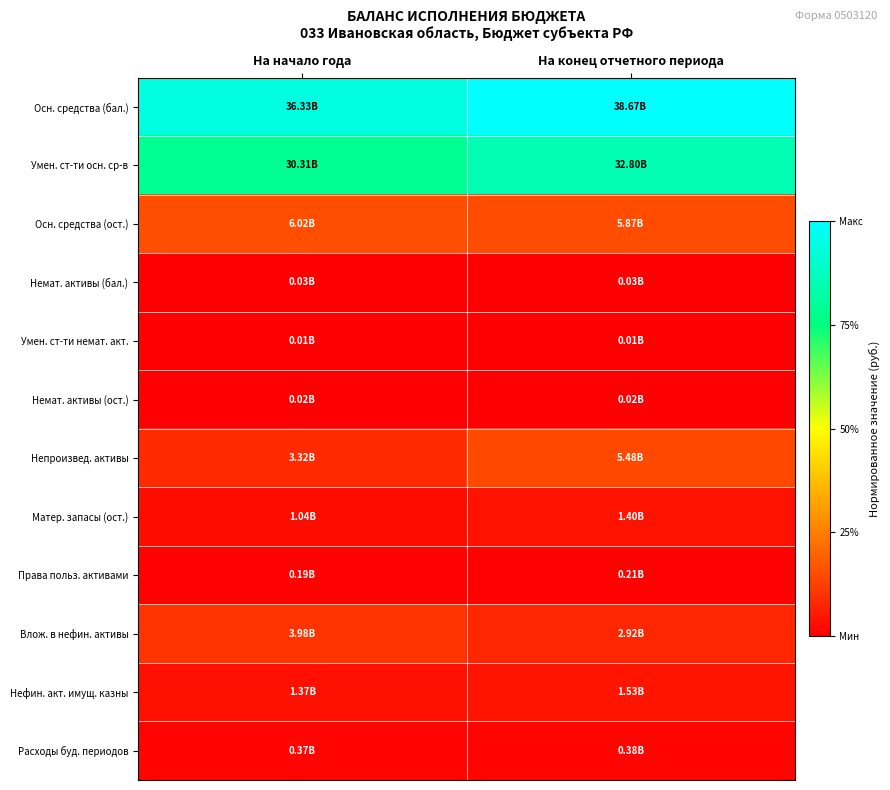

At which category is the sum across all series the highest?

На конец отчетного периода